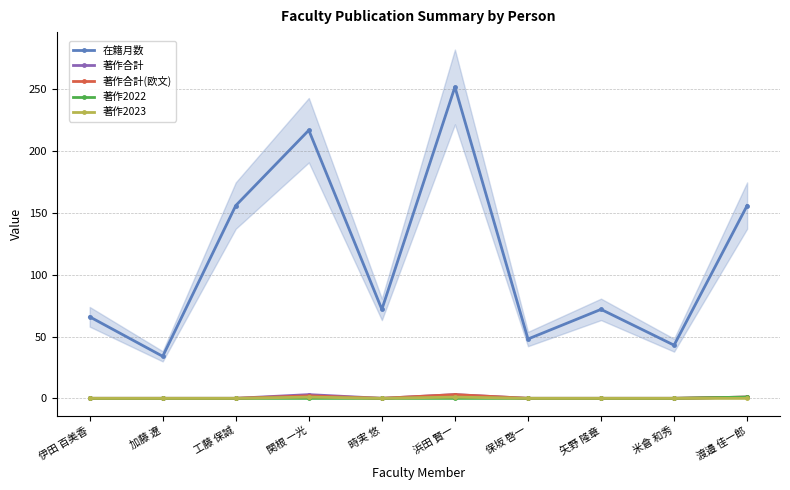

Reading right to left, extract all data points from this chart.

在籍月数: 156	43	72	48	252	72	217	156	34	66
著作合計: 1	0	0	0	3	0	3	0	0	0
著作合計(欧文): 1	0	0	0	3	0	2	0	0	0
著作2022: 1	0	0	0	0	0	0	0	0	0
著作2023: 0	0	0	0	1	0	1	0	0	0